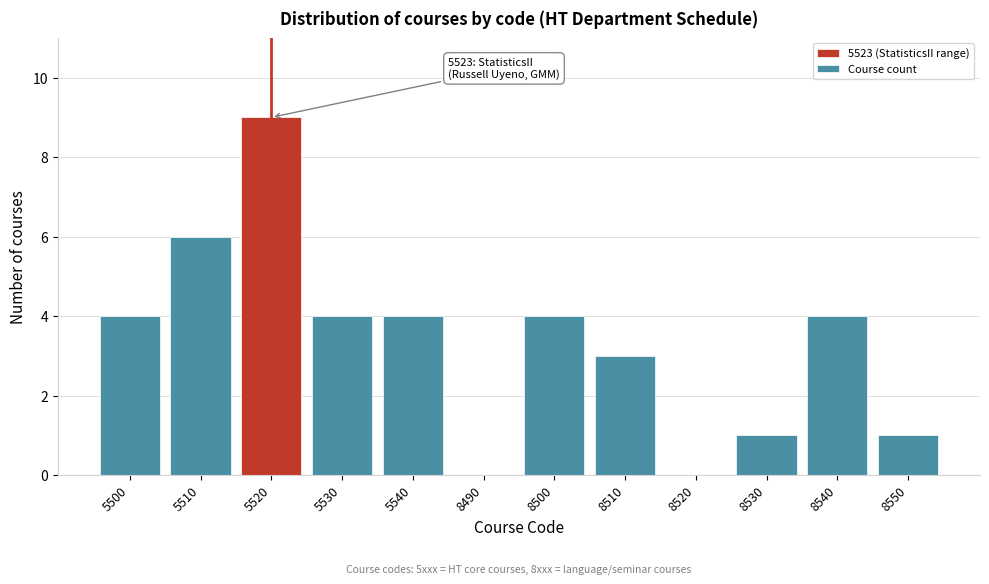

Reading right to left, list all the values displayed in this chart.

8550=1	8540=4	8530=1	8520=0	8510=3	8500=4	8490=0	5540=4	5530=4	5520=9	5510=6	5500=4